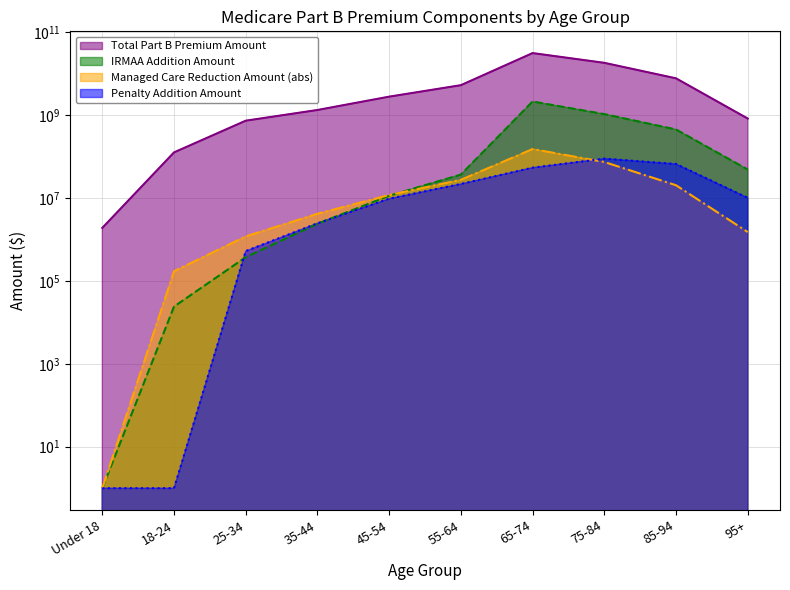

Which category has the highest value in the Total Part B Premium Amount series?

65-74